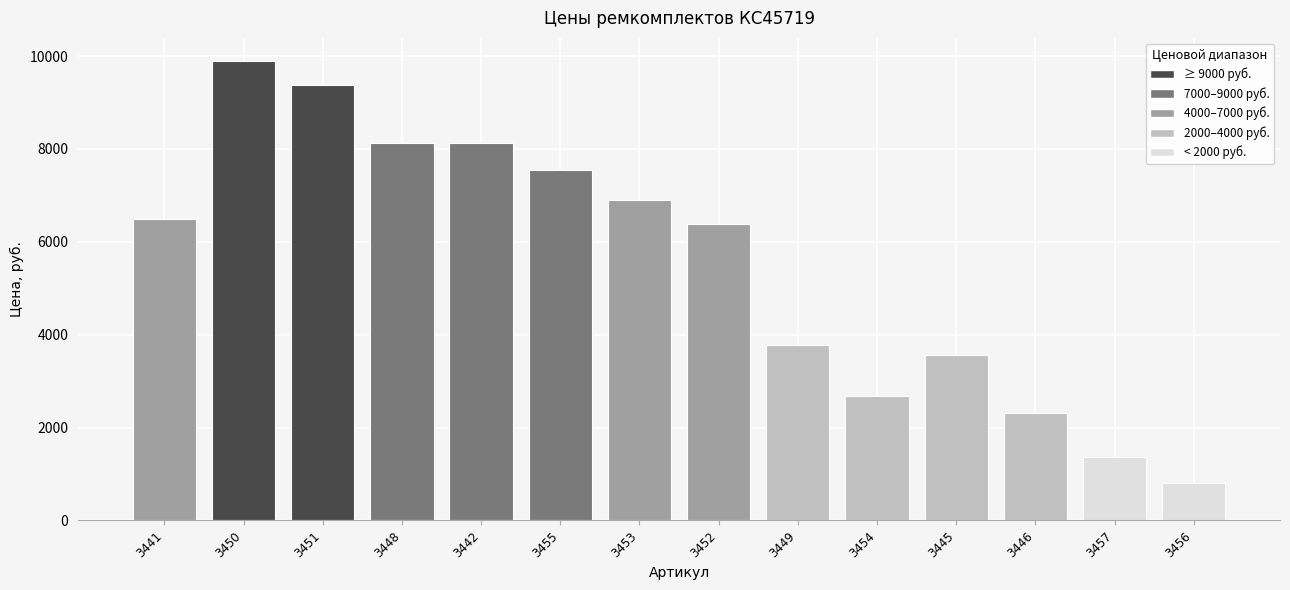

Approximately how many times larger is the value at 3448 compared to 3446?

3.5